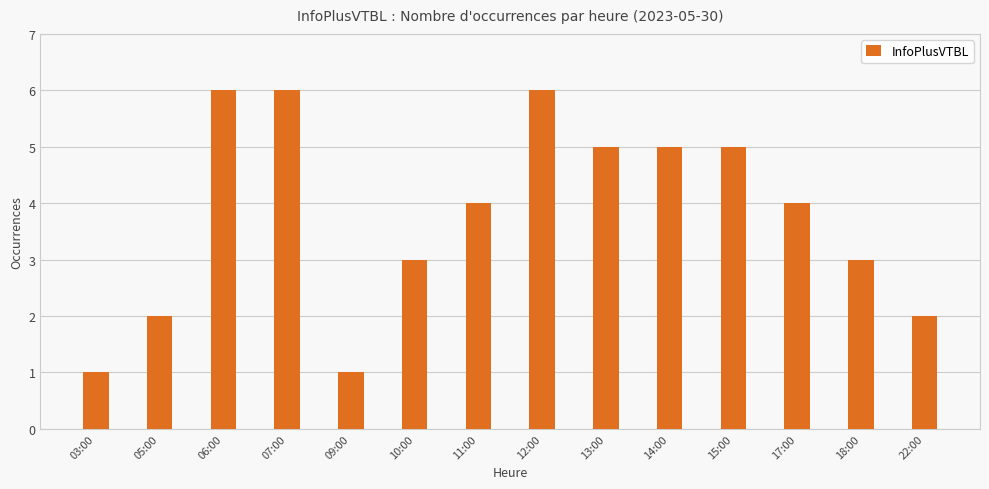

What is the difference between the second highest and minimum values?

5